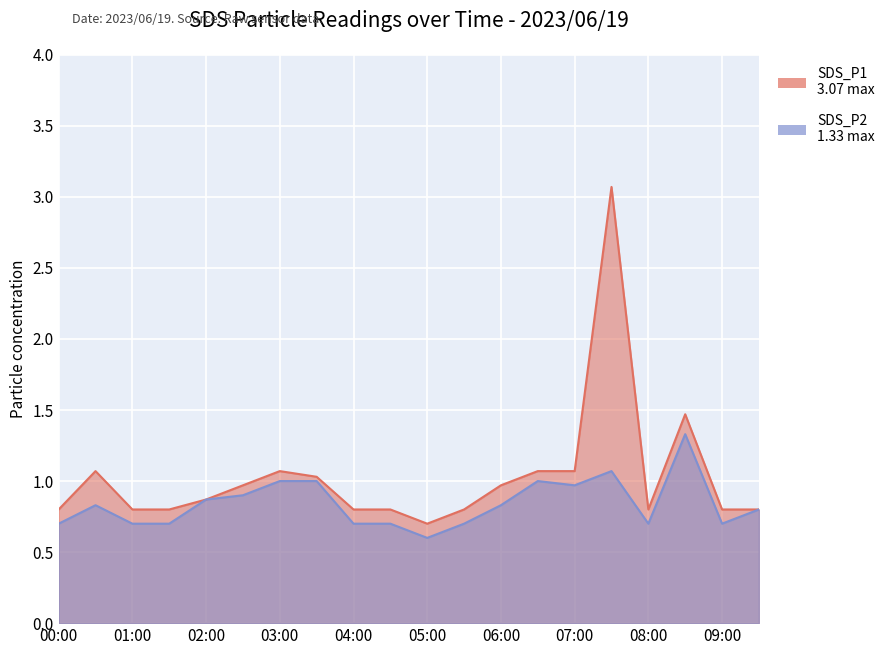

What is the approximate value of SDS_P1 at 04:00?

0.8